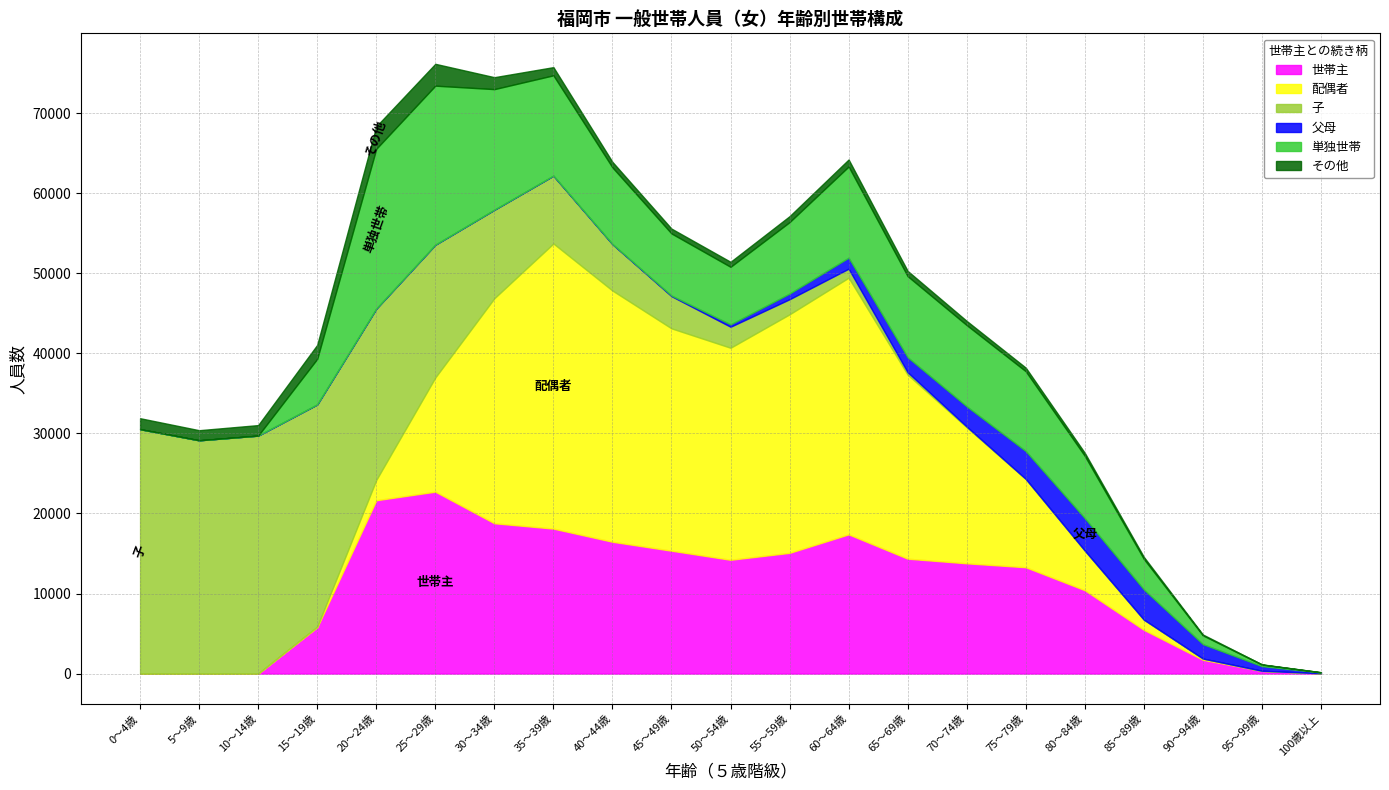

How many times do 配偶者 and 父母 cross each other?

1